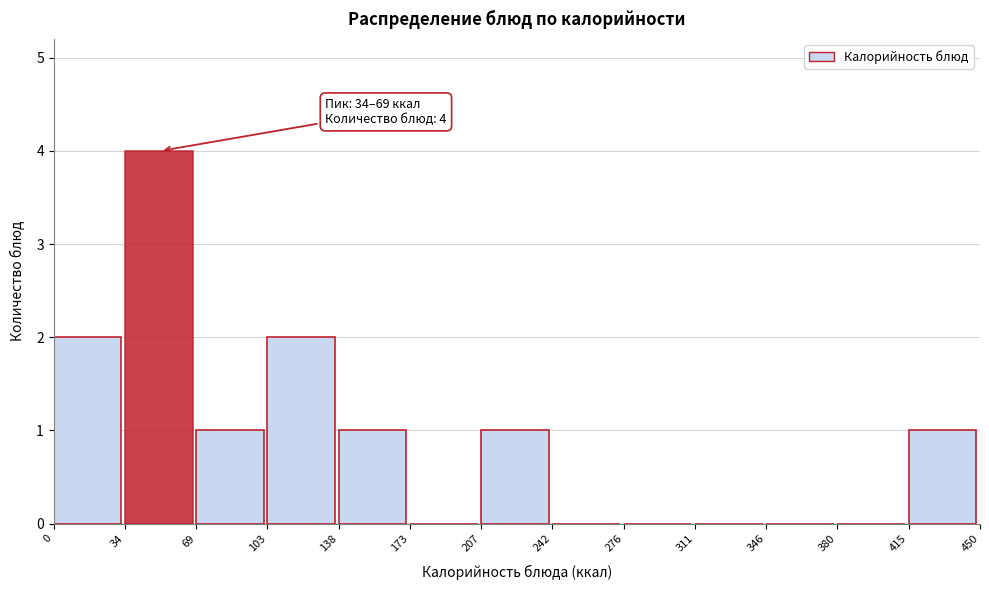

Over which range of the x-axis is the bar tallest?

34 to 69